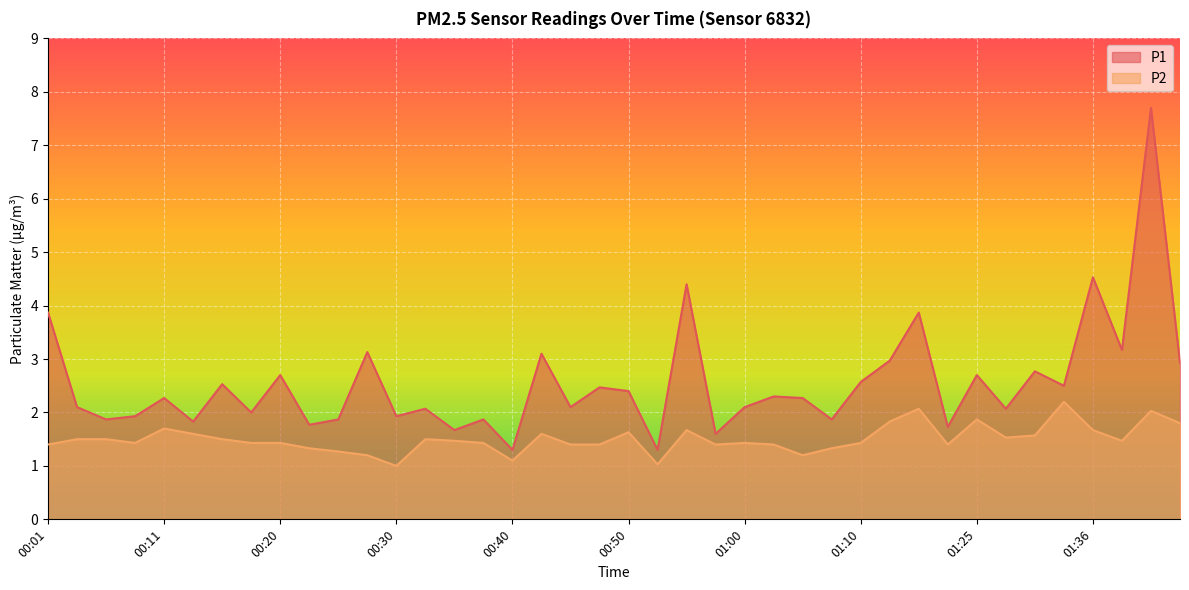

What is the label of the 27th point from the left?

01:05